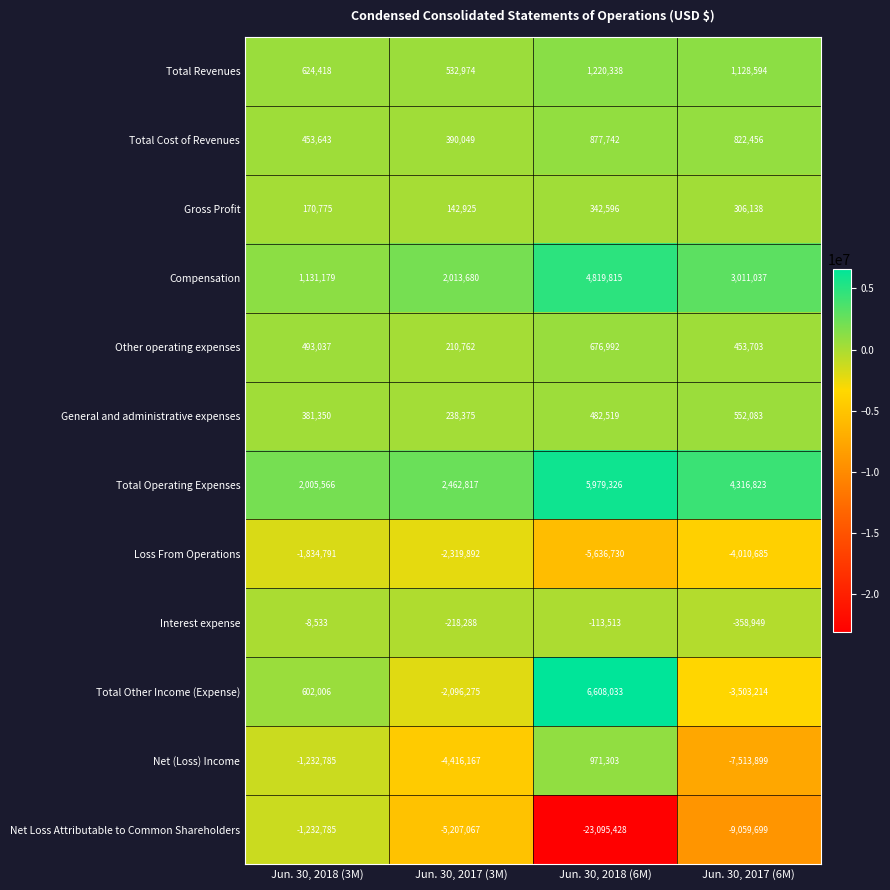

Which label corresponds to the smallest value in the chart?

Jun. 30, 2018 (6M)